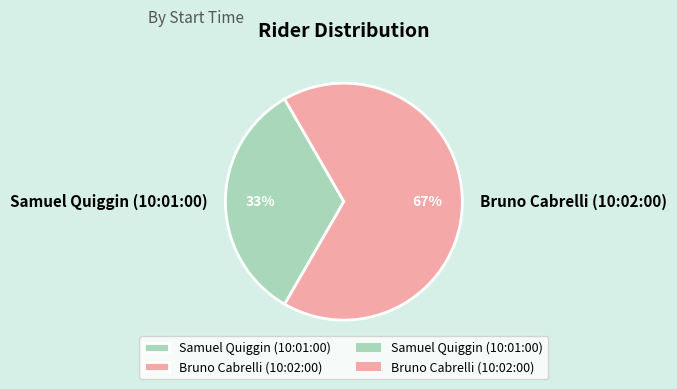

What is the largest slice in the pie chart?

Bruno Cabrelli (10:02:00)